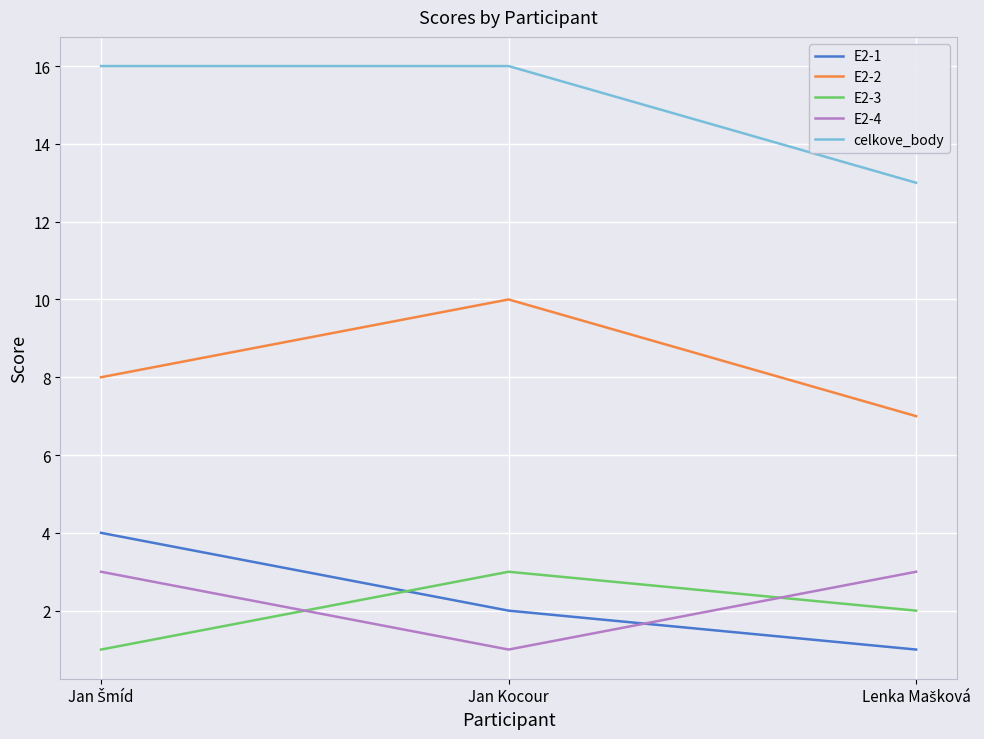

What is the highest value of the E2-4 series?

3